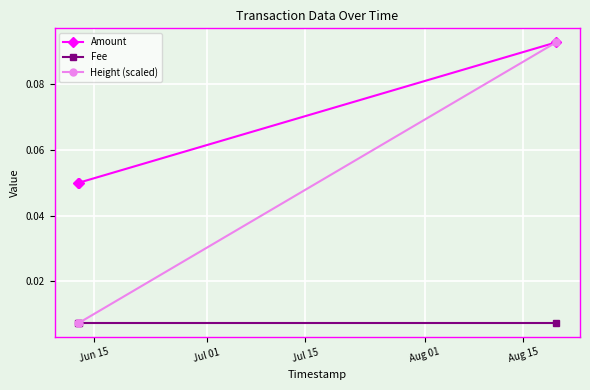

How many Amount values are between 0 and 1?

3